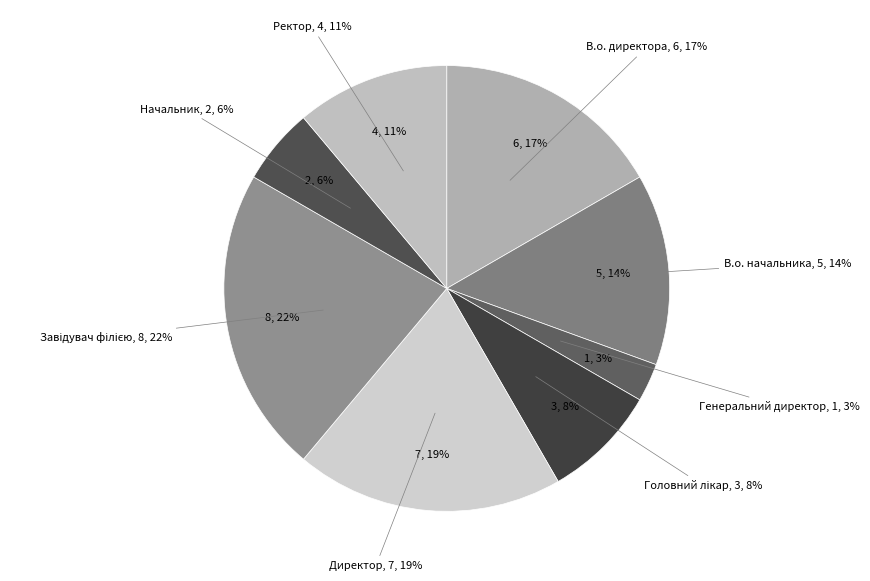

Rank the categories by value from highest to lowest.

Завідувач філією, Директор, В.о. директора, В.о. начальника, Ректор, Головний лікар, Начальник, Генеральний директор